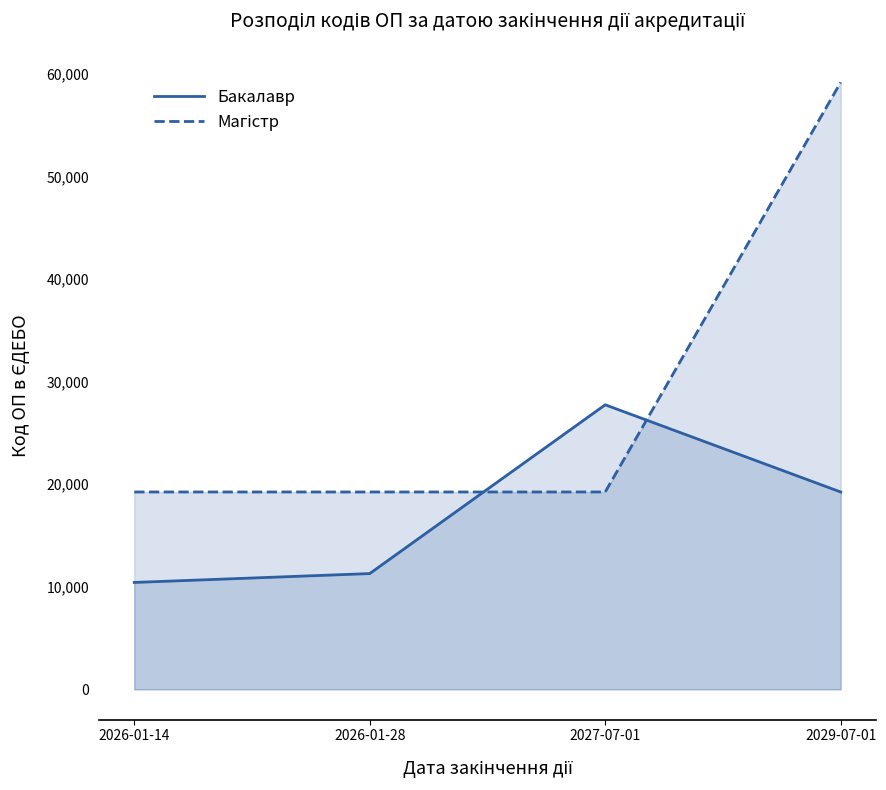

What is the maximum value for Магістр?

59185